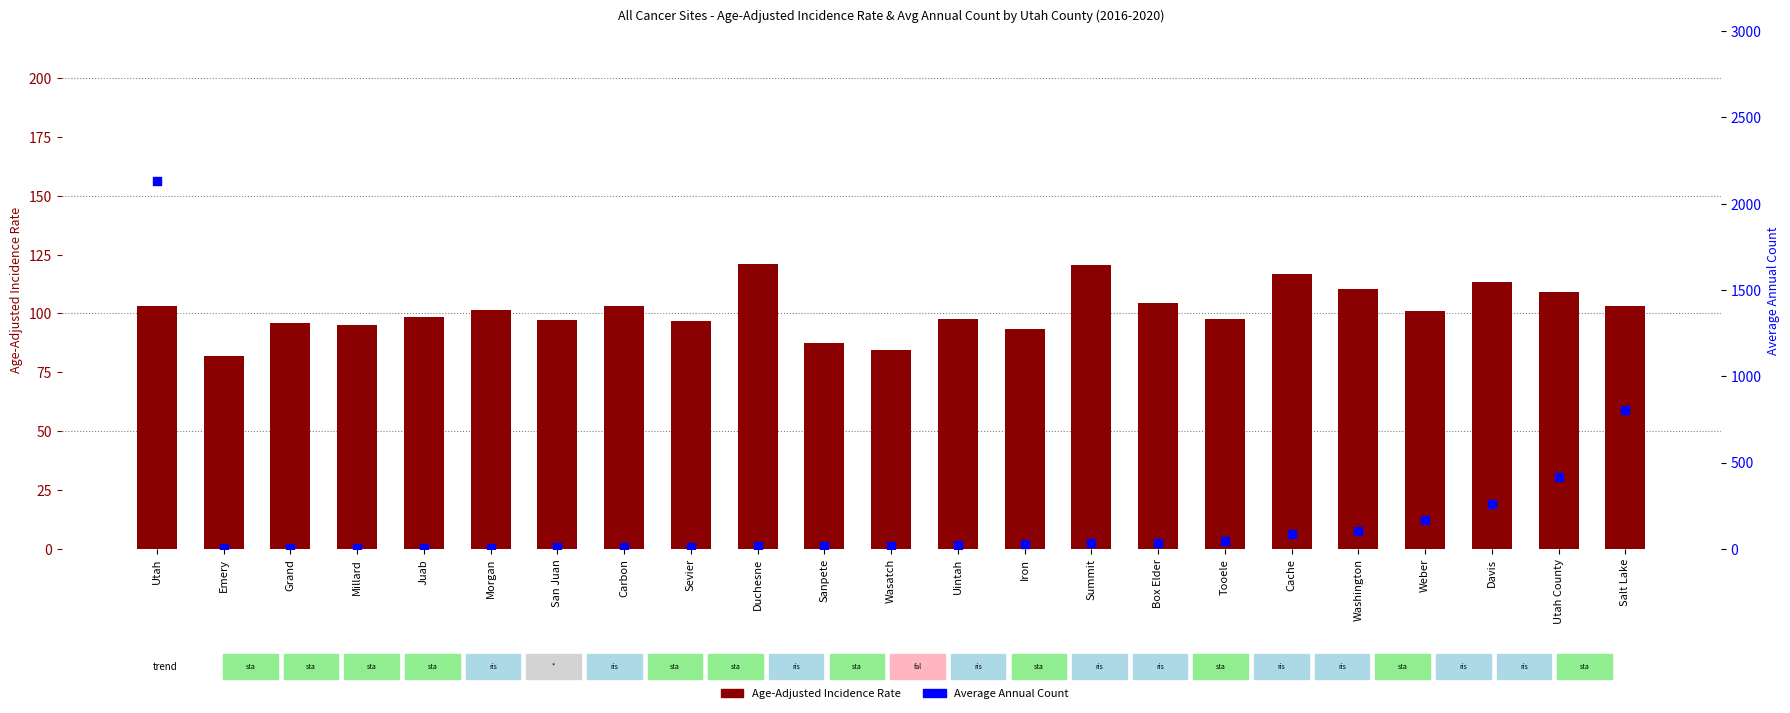

Which series has the largest total across all categories?

Average Annual Count